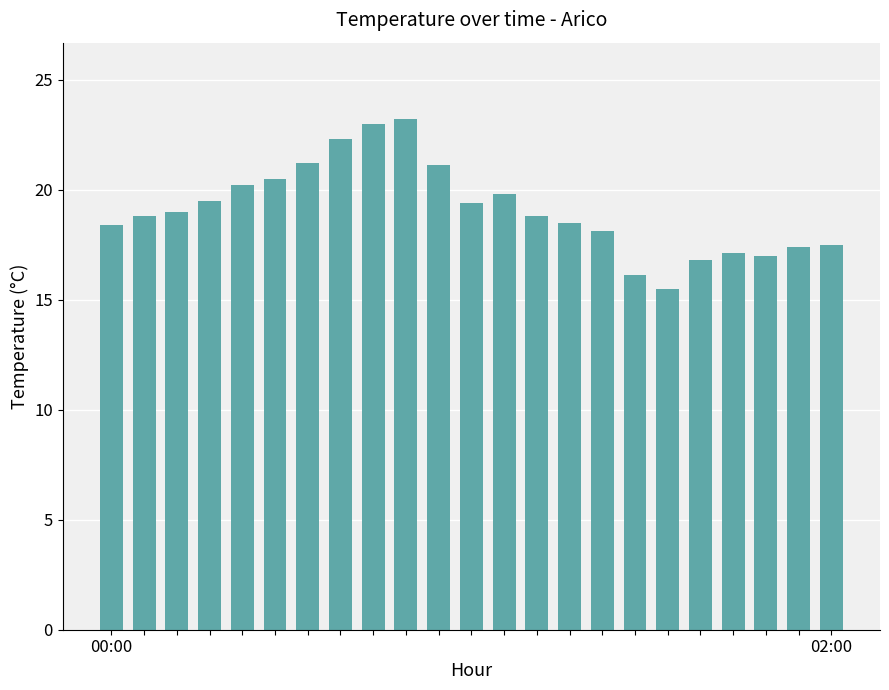

How many series are shown in this chart?

1